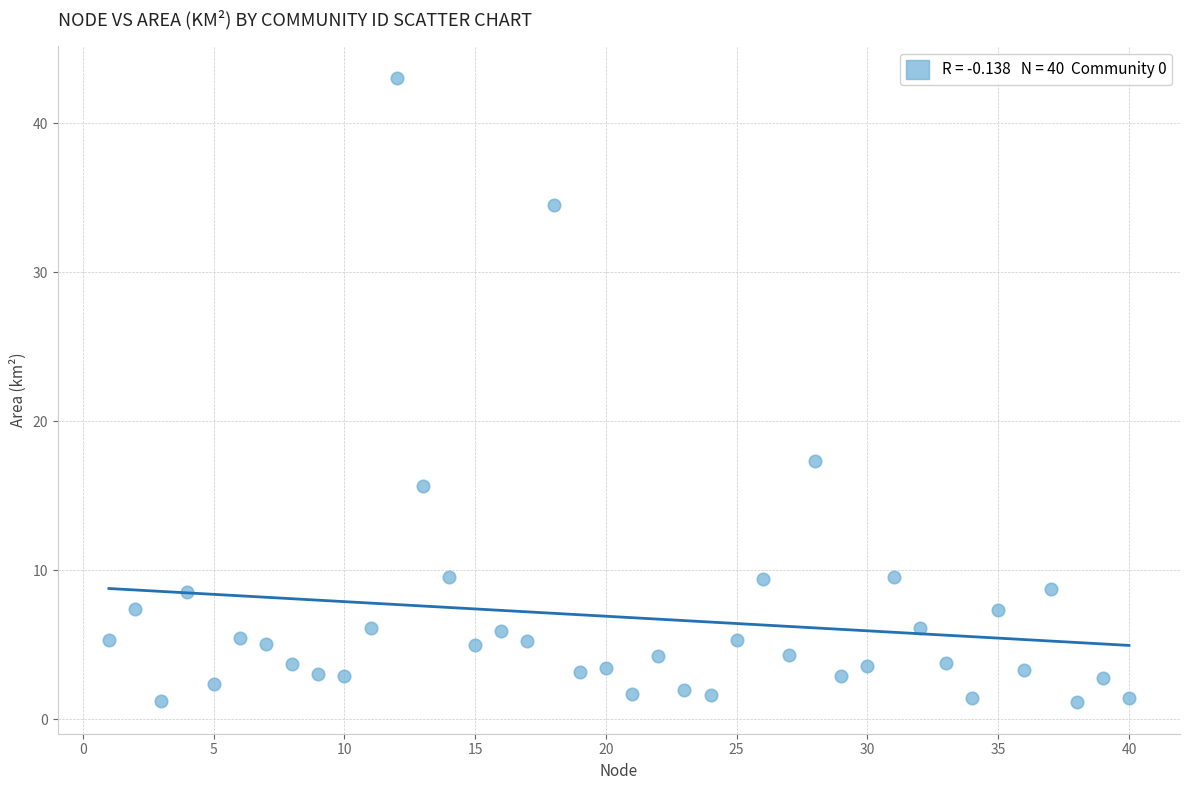

What Y value in the scatter plot is closest to 22?

17.3